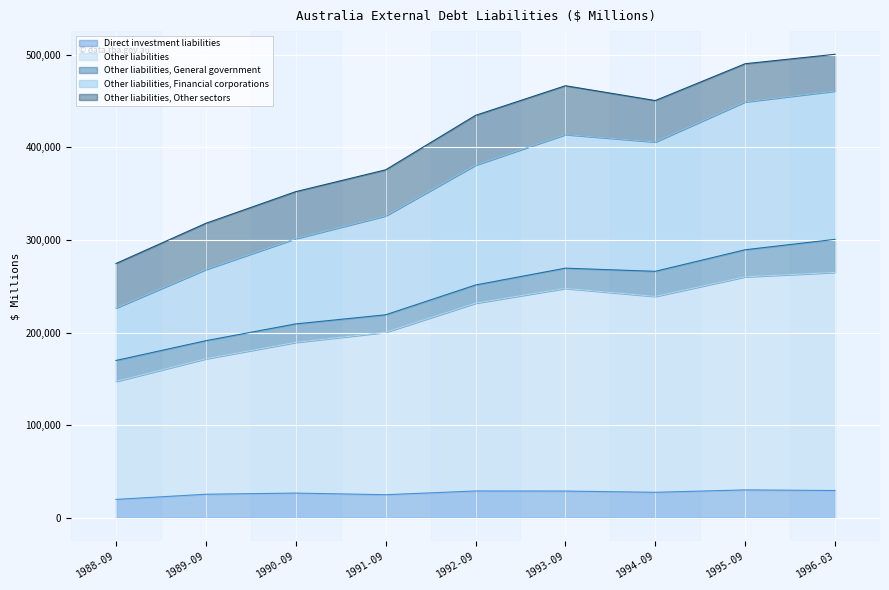

What is the difference between the maximum and second lowest values in the Direct investment liabilities series?

5206